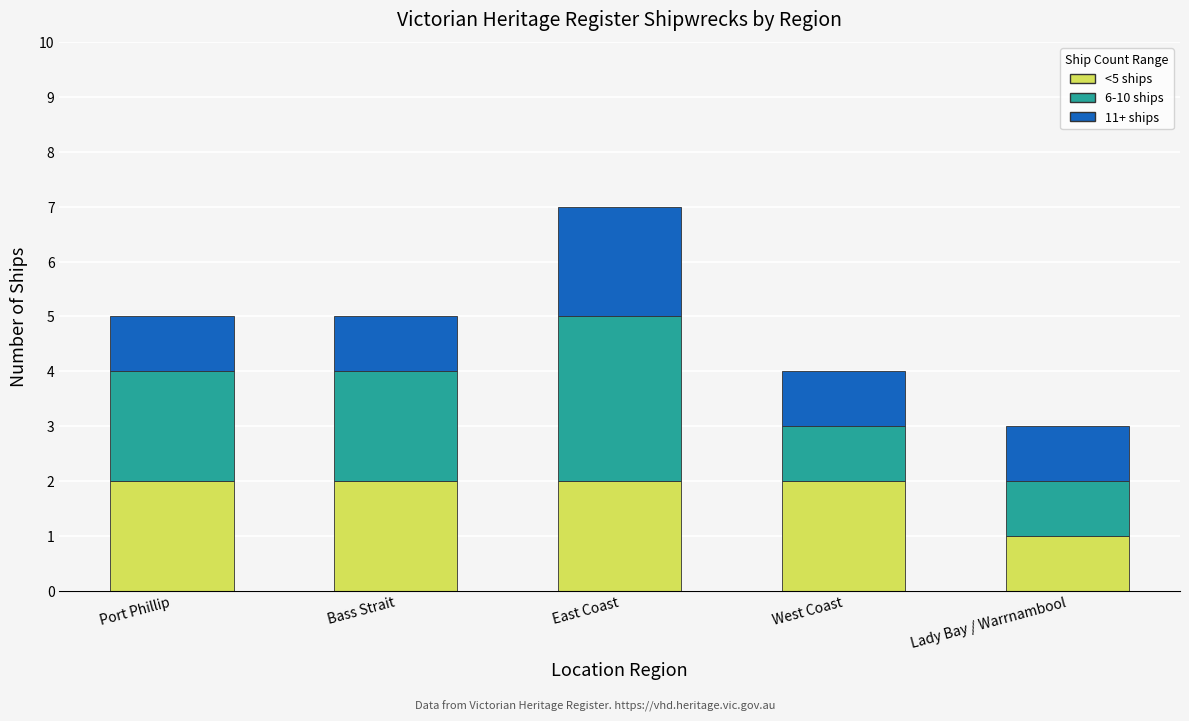

At which category is the sum across all series the highest?

East Coast